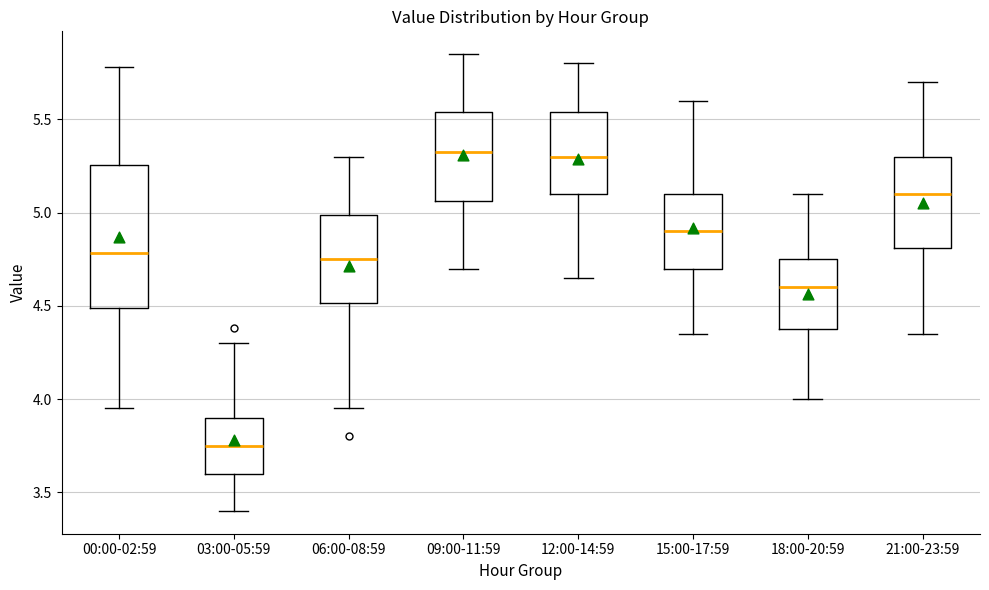

Reading left to right, transcribe this box plot: for each box, give where its median line is, the range the box spans, and where its two whiskers end, as read against the y-axis. The values are not printed on the chart, so give them approximately, as read against the axis.

00:00-02:59: median 4.80, box 4.50 to 5.25, whiskers 3.95 to 5.80
03:00-05:59: median 3.75, box 3.60 to 3.90, whiskers 3.40 to 4.30
06:00-08:59: median 4.75, box 4.50 to 5.00, whiskers 3.95 to 5.30
09:00-11:59: median 5.35, box 5.05 to 5.55, whiskers 4.70 to 5.85
12:00-14:59: median 5.30, box 5.10 to 5.55, whiskers 4.65 to 5.80
15:00-17:59: median 4.90, box 4.70 to 5.10, whiskers 4.35 to 5.60
18:00-20:59: median 4.60, box 4.40 to 4.75, whiskers 4.00 to 5.10
21:00-23:59: median 5.10, box 4.80 to 5.30, whiskers 4.35 to 5.70